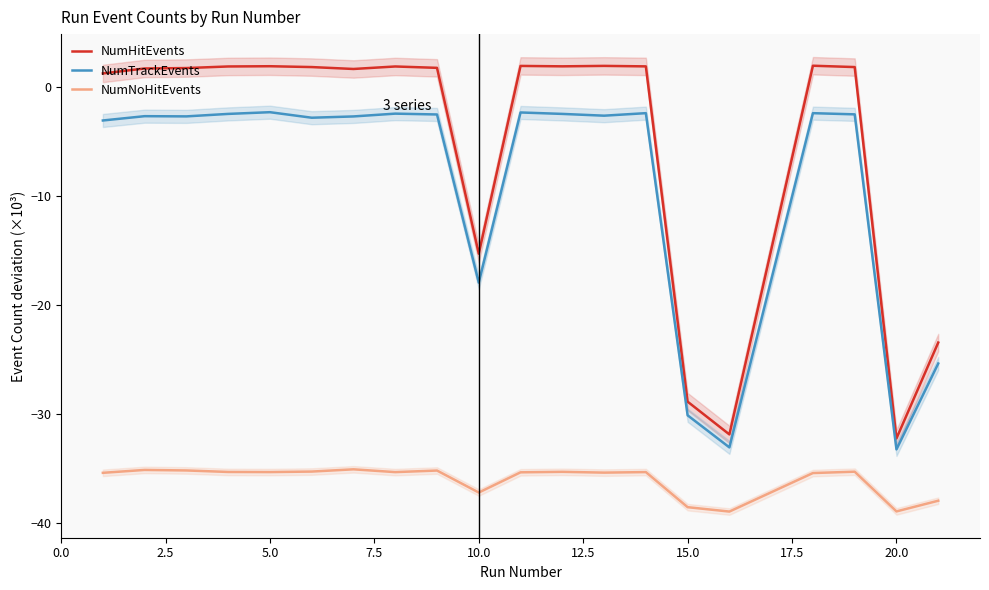

What is the maximum value for NumHitEvents?

1.9